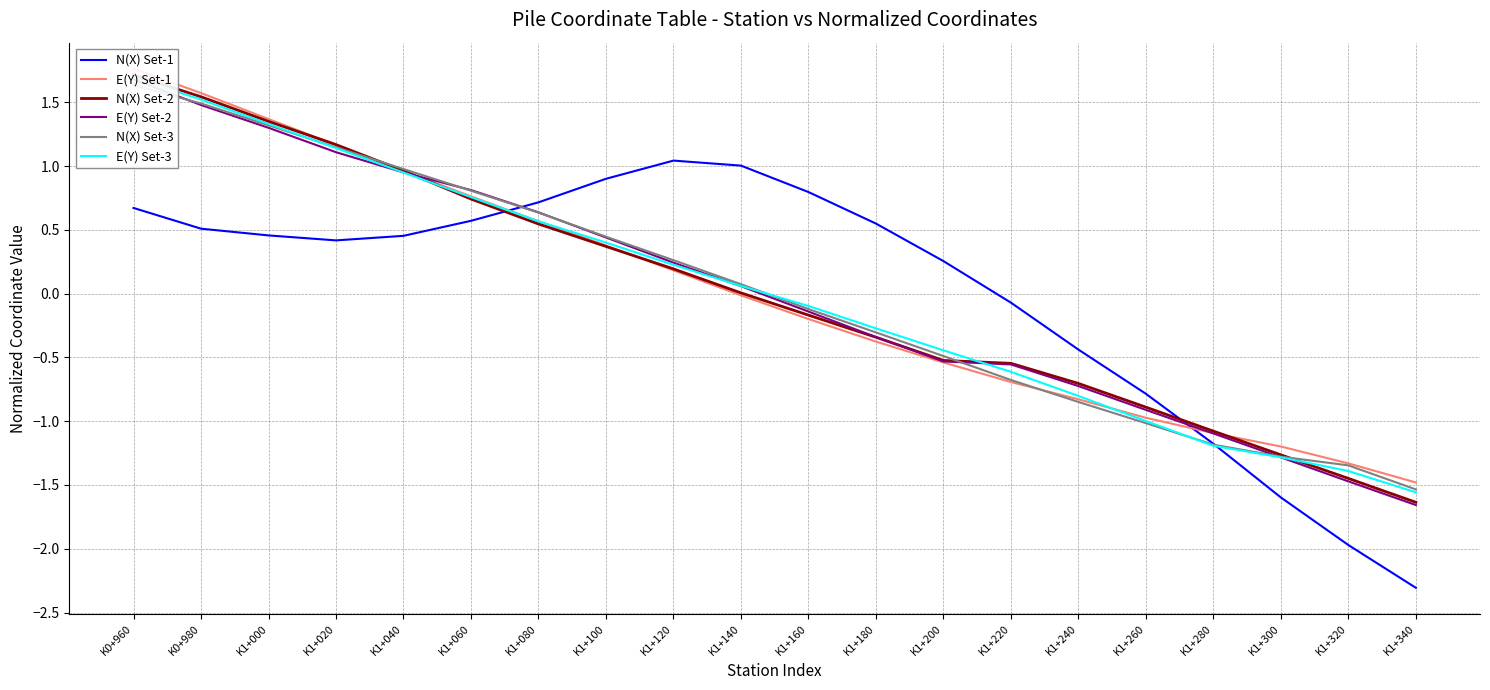

How many times do E(Y) Set-2 and N(X) Set-3 cross each other?

5